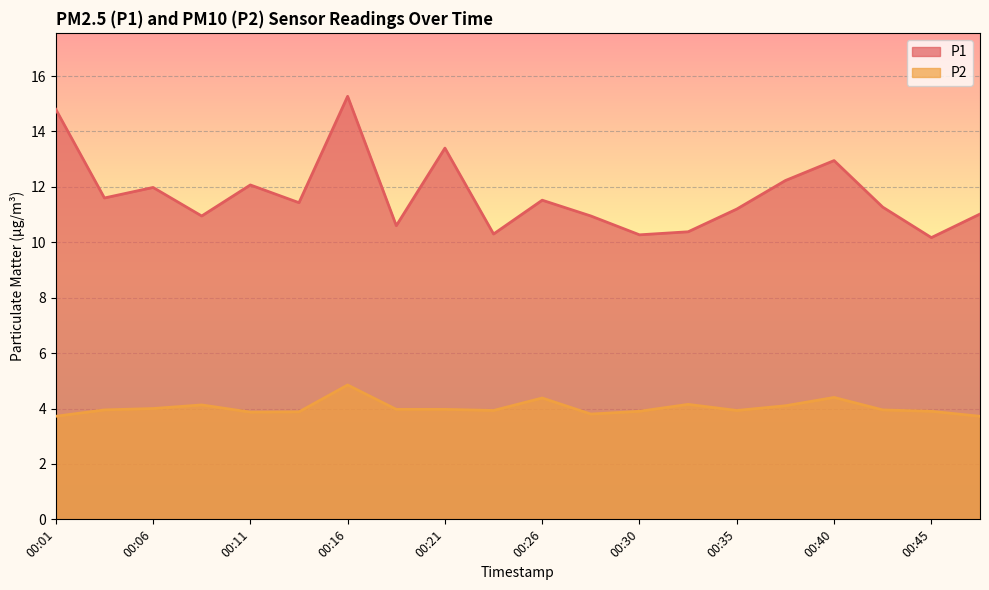

At which category does the chart reach its peak across all series?

00:16